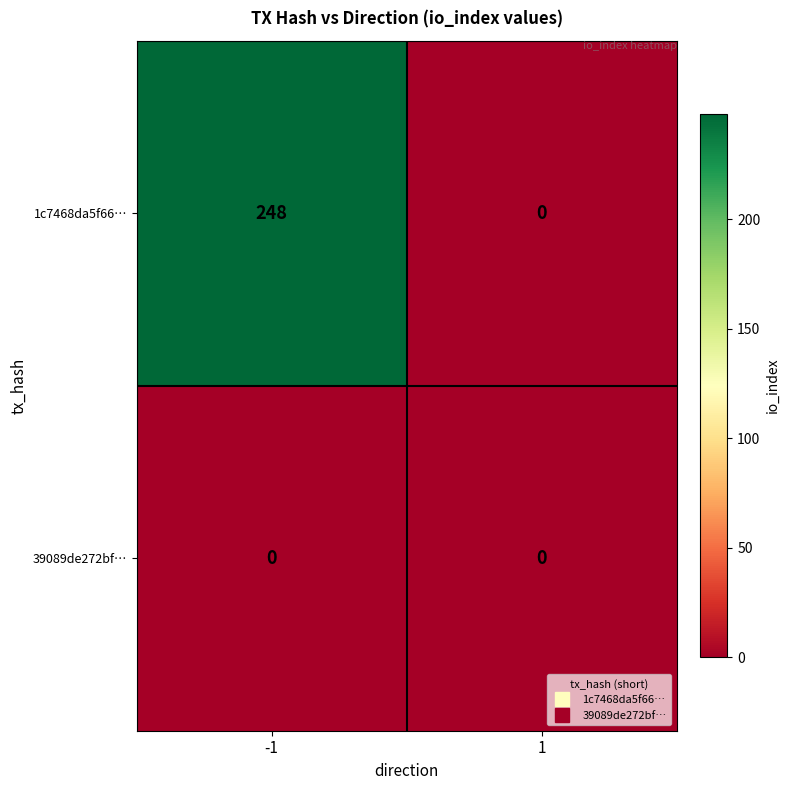

Which category has the highest value across all series?

-1